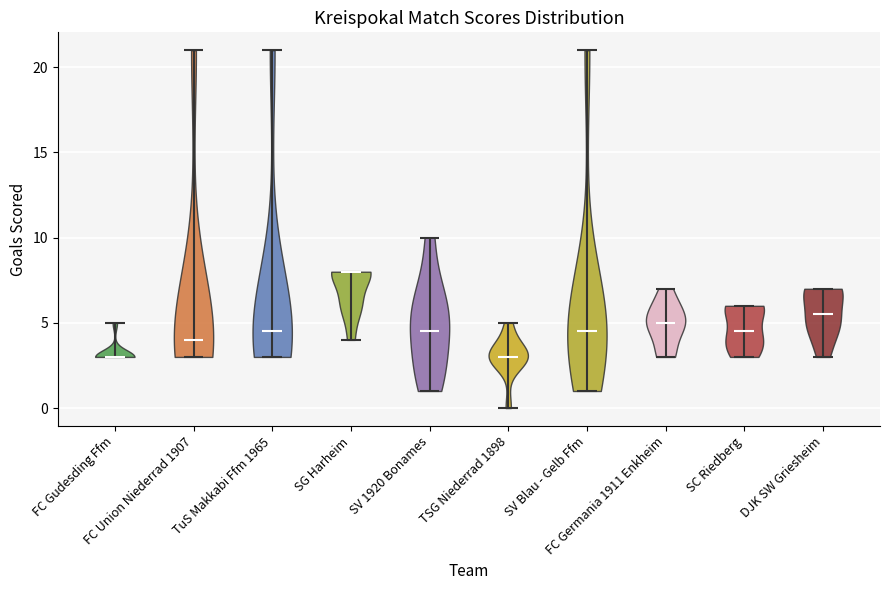

Reading left to right, read every violin against the y-axis: where its median line is, and the lowest and highest points it reaches. The values are not printed on the chart, so give them approximately, as read against the axis.

FC Gudesding Ffm: median line 3.0, lowest point 3.0, highest point 5.0
FC Union Niederrad 1907: median line 4.0, lowest point 3.0, highest point 21.0
TuS Makkabi Ffm 1965: median line 4.5, lowest point 3.0, highest point 21.0
SG Harheim: median line 8.0, lowest point 4.0, highest point 8.0
SV 1920 Bonames: median line 4.5, lowest point 1.0, highest point 10.0
TSG Niederrad 1898: median line 3.0, lowest point 0.0, highest point 5.0
SV Blau - Gelb Ffm: median line 4.5, lowest point 1.0, highest point 21.0
FC Germania 1911 Enkheim: median line 5.0, lowest point 3.0, highest point 7.0
SC Riedberg: median line 4.5, lowest point 3.0, highest point 6.0
DJK SW Griesheim: median line 5.5, lowest point 3.0, highest point 7.0